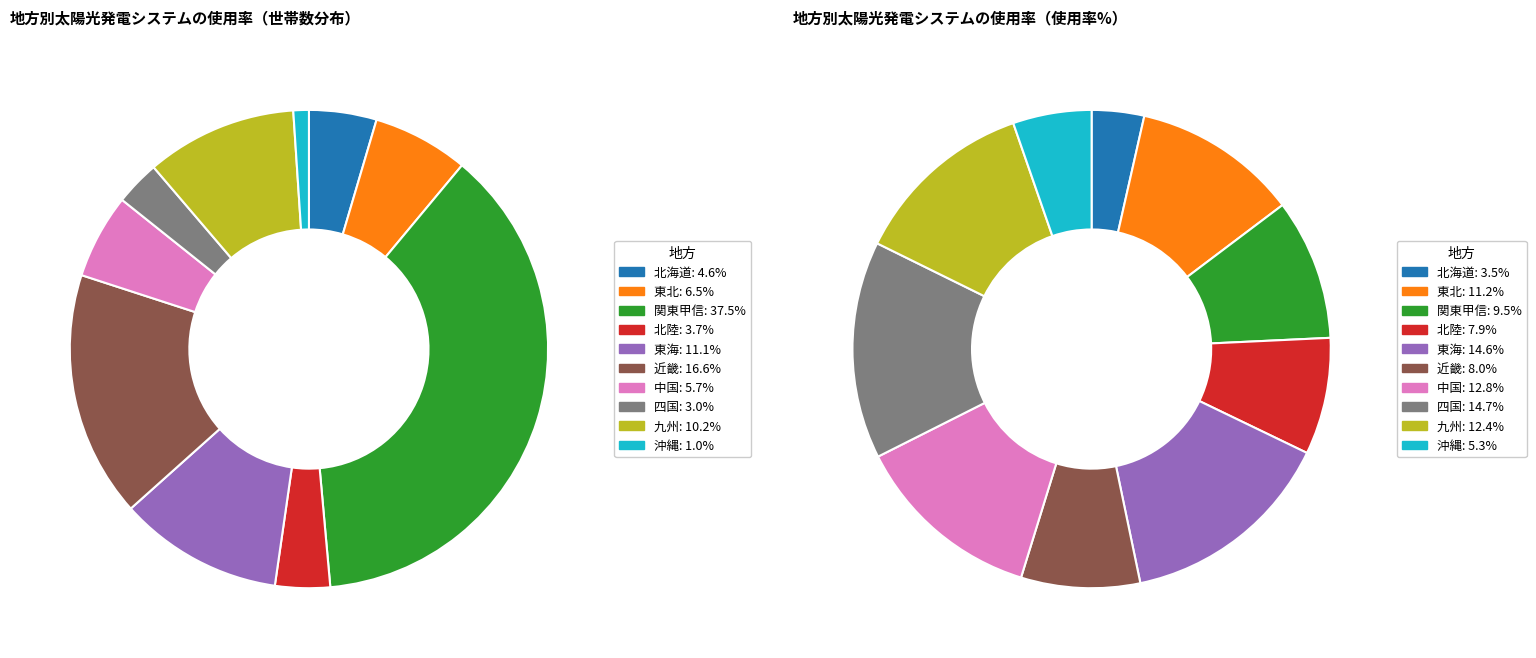

True or false: 東北 accounts for 6% of the total.

True